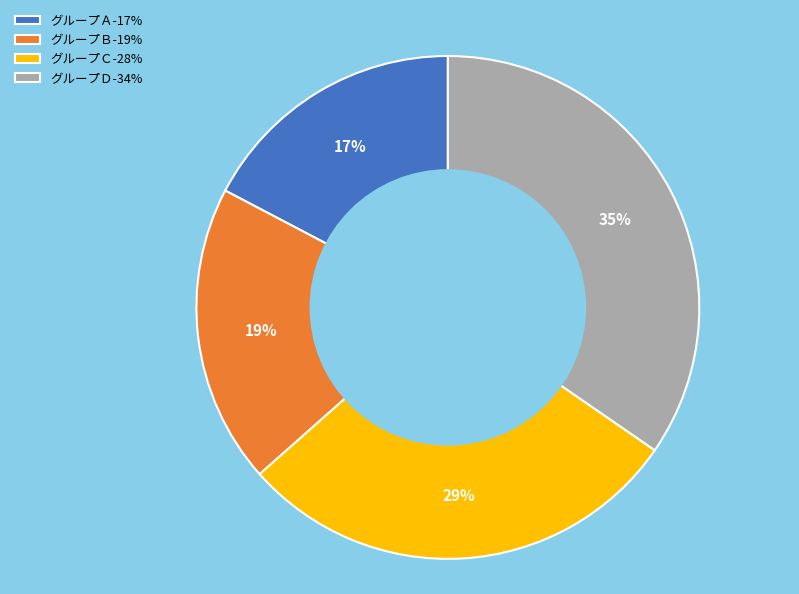

Is there a majority slice in this chart?

No